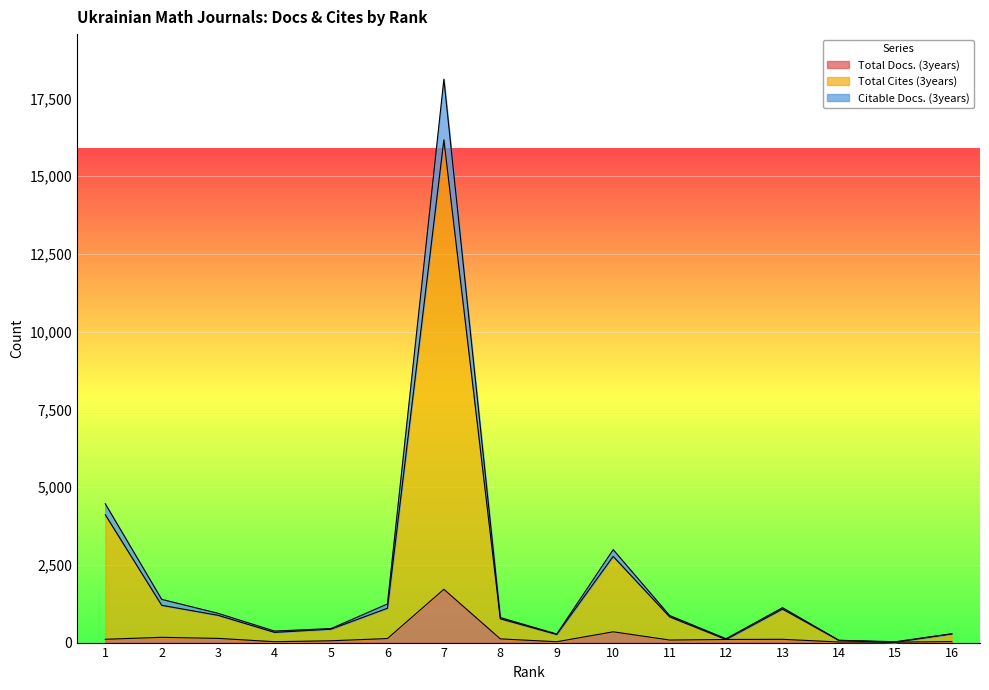

What is the sum of the Citable Docs. (3years) values at 8 and 10?

3794